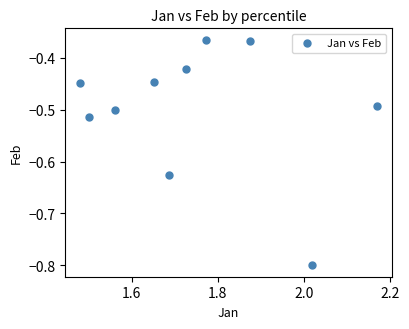

What is the average X value?

1.7